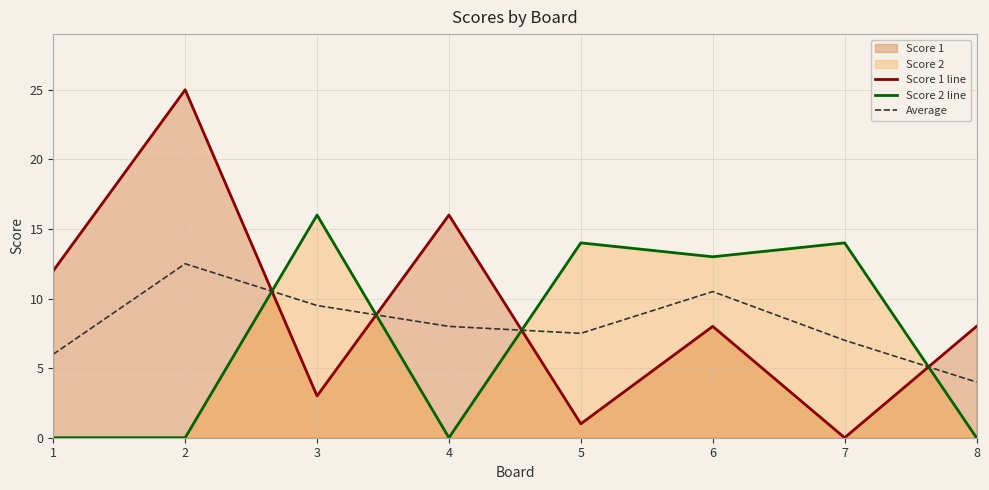

What is the total value across all series at 8?

12.0